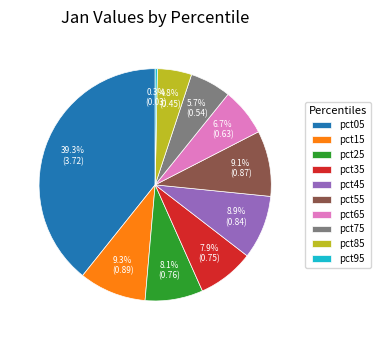

To the nearest percent, what is the average slice percentage?

10%